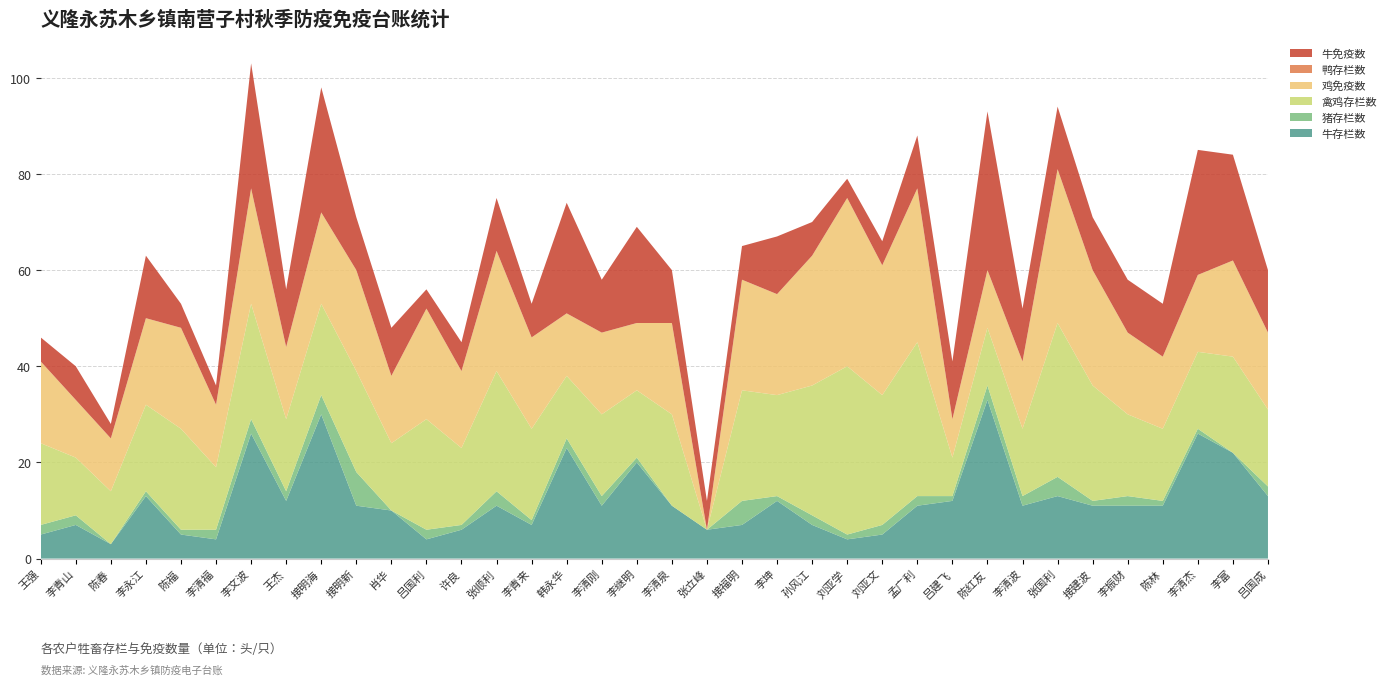

Reading left to right, extract all data points from this chart.

牛存栏数: 王强=5	李青山=7	陈春=3	李永江=13	陈福=5	李清福=4	李文波=26	王杰=12	接明海=30	接明新=11	肖华=10	吕国利=4	许良=6	张顺利=11	李青来=7	韩永华=23	李清刚=11	李继明=20	李清泉=11	张立峰=6	接福明=7	李坤=12	孙风江=7	刘亚学=4	刘亚文=5	孟广利=11	吕建飞=12	陈红友=33	李清波=11	张国利=13	接建波=11	李振财=11	陈林=11	李清杰=26	李富=22	吕国成=13
猪存栏数: 王强=2	李青山=2	陈春=0	李永江=1	陈福=1	李清福=2	李文波=3	王杰=2	接明海=4	接明新=7	肖华=0	吕国利=2	许良=1	张顺利=3	李青来=1	韩永华=2	李清刚=2	李继明=1	李清泉=0	张立峰=0	接福明=5	李坤=1	孙风江=2	刘亚学=1	刘亚文=2	孟广利=2	吕建飞=1	陈红友=3	李清波=2	张国利=4	接建波=1	李振财=2	陈林=1	李清杰=1	李富=0	吕国成=2
禽鸡存栏数: 王强=17	李青山=12	陈春=11	李永江=18	陈福=21	李清福=13	李文波=24	王杰=15	接明海=19	接明新=21	肖华=14	吕国利=23	许良=16	张顺利=25	李青来=19	韩永华=13	李清刚=17	李继明=14	李清泉=19	张立峰=0	接福明=23	李坤=21	孙风江=27	刘亚学=35	刘亚文=27	孟广利=32	吕建飞=8	陈红友=12	李清波=14	张国利=32	接建波=24	李振财=17	陈林=15	李清杰=16	李富=20	吕国成=16
鸡免疫数: 王强=17	李青山=12	陈春=11	李永江=18	陈福=21	李清福=13	李文波=24	王杰=15	接明海=19	接明新=21	肖华=14	吕国利=23	许良=16	张顺利=25	李青来=19	韩永华=13	李清刚=17	李继明=14	李清泉=19	张立峰=0	接福明=23	李坤=21	孙风江=27	刘亚学=35	刘亚文=27	孟广利=32	吕建飞=8	陈红友=12	李清波=14	张国利=32	接建波=24	李振财=17	陈林=15	李清杰=16	李富=20	吕国成=16
鸭存栏数: 王强=0	李青山=0	陈春=0	李永江=0	陈福=0	李清福=0	李文波=0	王杰=0	接明海=0	接明新=0	肖华=0	吕国利=0	许良=0	张顺利=0	李青来=0	韩永华=0	李清刚=0	李继明=0	李清泉=0	张立峰=0	接福明=0	李坤=0	孙风江=0	刘亚学=0	刘亚文=0	孟广利=0	吕建飞=0	陈红友=0	李清波=0	张国利=0	接建波=0	李振财=0	陈林=0	李清杰=0	李富=0	吕国成=0
牛免疫数: 王强=5	李青山=7	陈春=3	李永江=13	陈福=5	李清福=4	李文波=26	王杰=12	接明海=26	接明新=11	肖华=10	吕国利=4	许良=6	张顺利=11	李青来=7	韩永华=23	李清刚=11	李继明=20	李清泉=11	张立峰=6	接福明=7	李坤=12	孙风江=7	刘亚学=4	刘亚文=5	孟广利=11	吕建飞=12	陈红友=33	李清波=11	张国利=13	接建波=11	李振财=11	陈林=11	李清杰=26	李富=22	吕国成=13